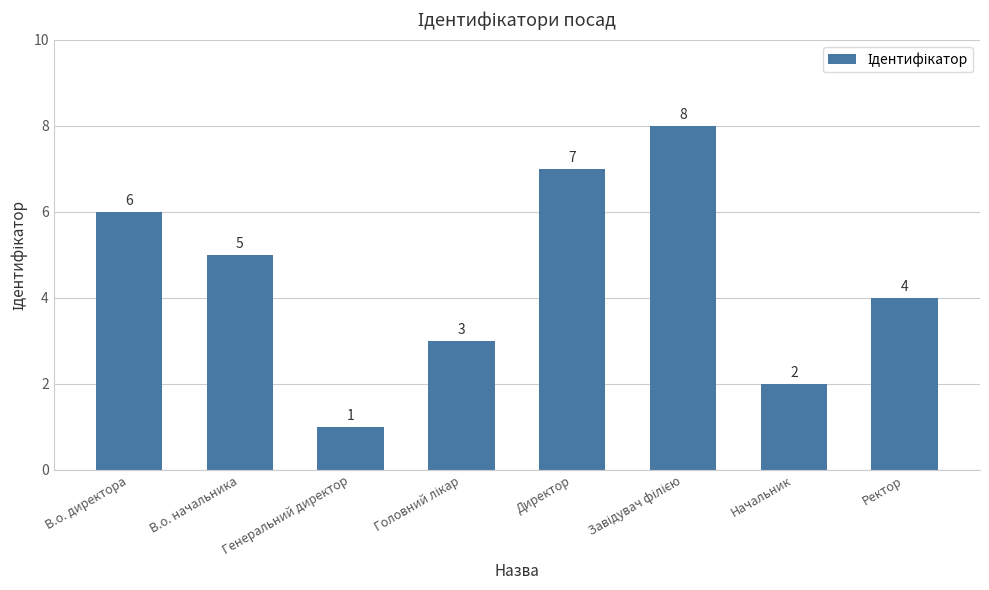

True or false: the data shows 4 at Ректор.

True